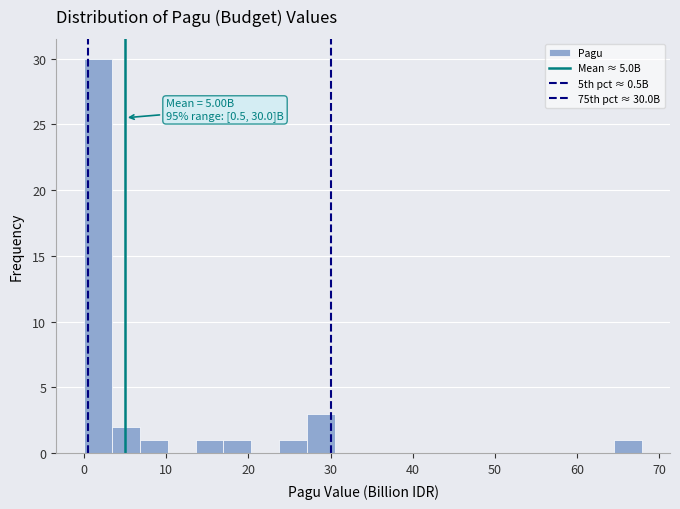

Around what value on the x-axis is the tallest bar? Give the approximate position of its centre, as read against the axis.

2